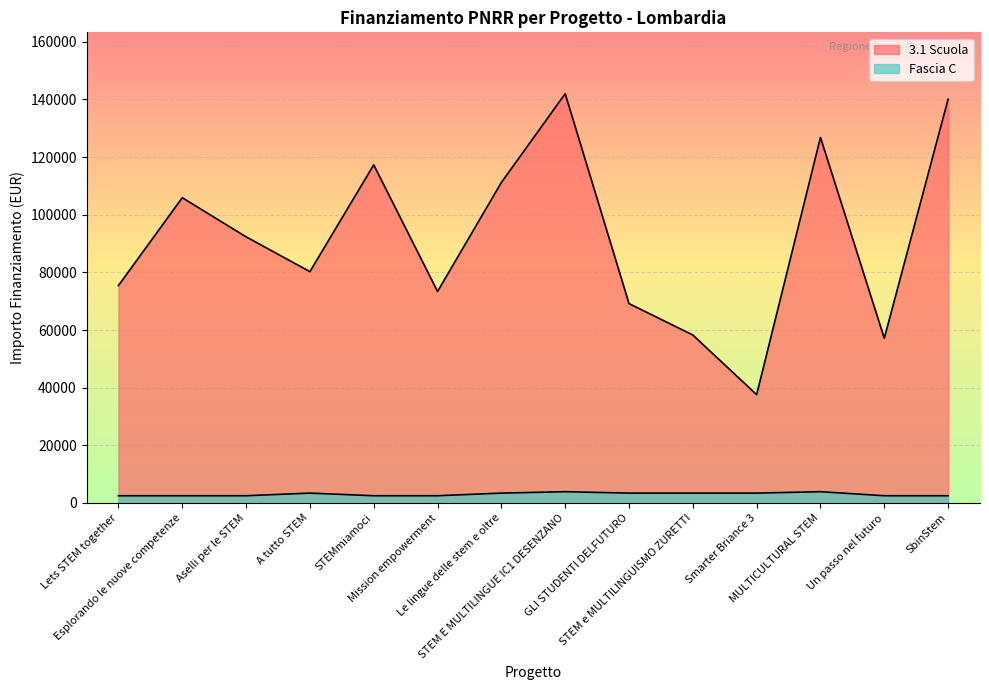

Which has a higher value, MULTICULTURAL STEM or Un passo nel futuro?

MULTICULTURAL STEM